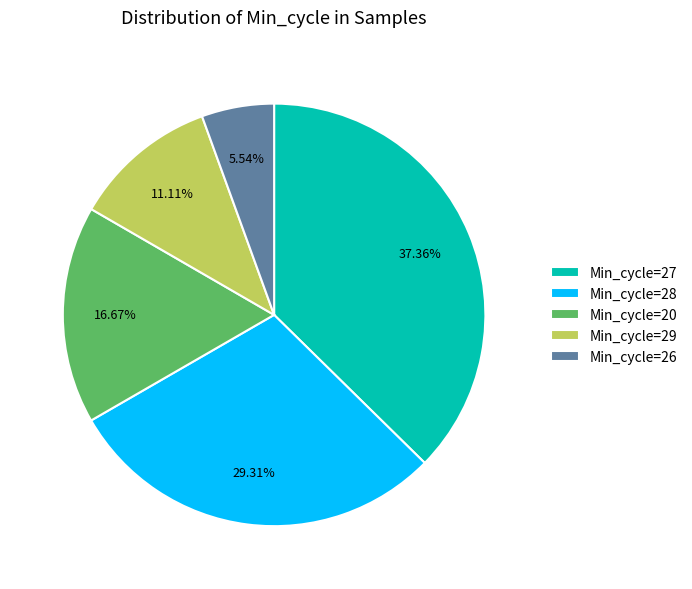

Which category has the biggest portion of the pie?

Min_cycle=27